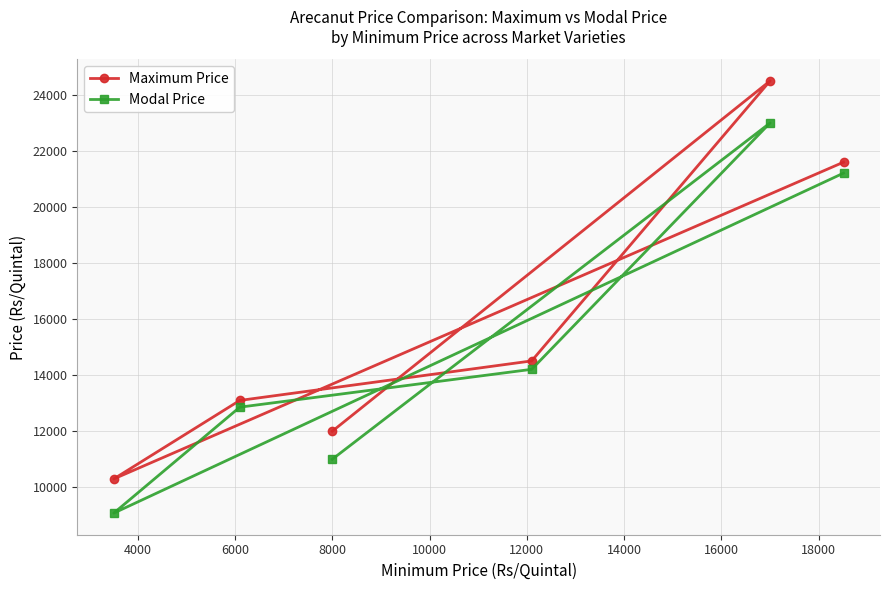

What is the value of the Maximum Price point at the 4th from the left?

14509